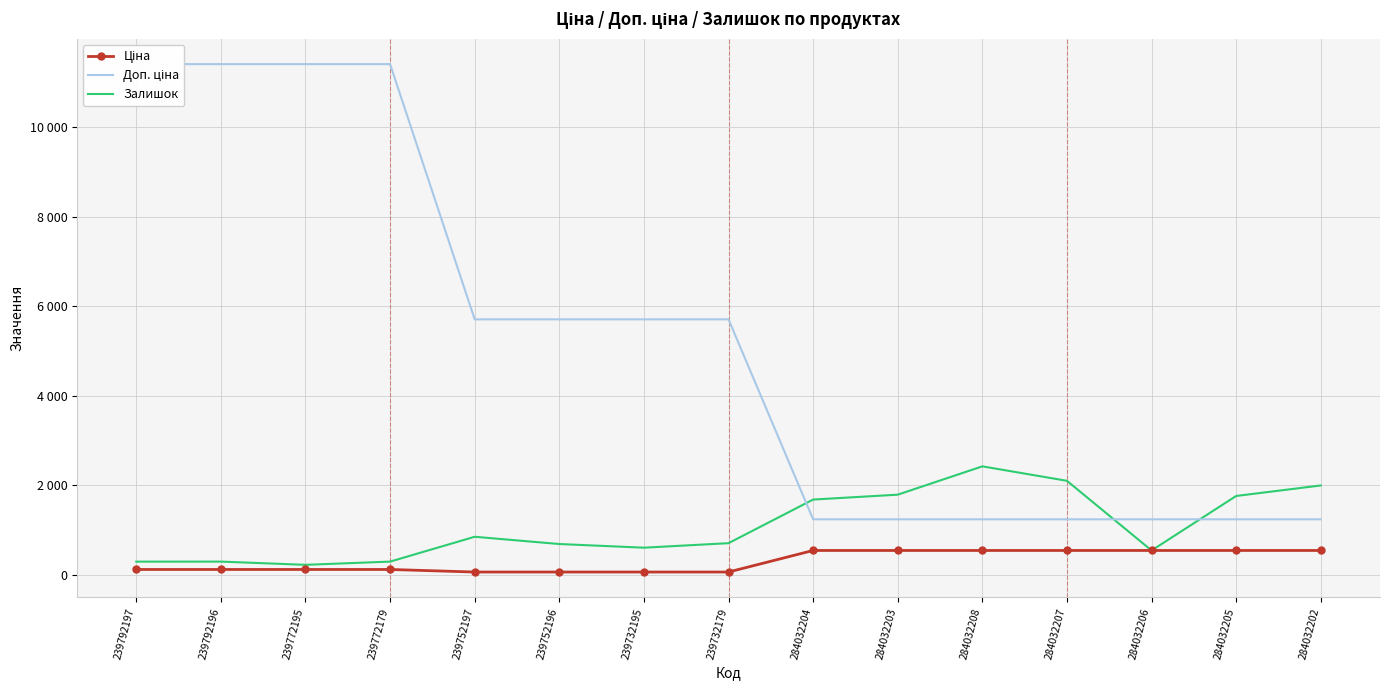

What is the sum of all Залишок values?

16184.0